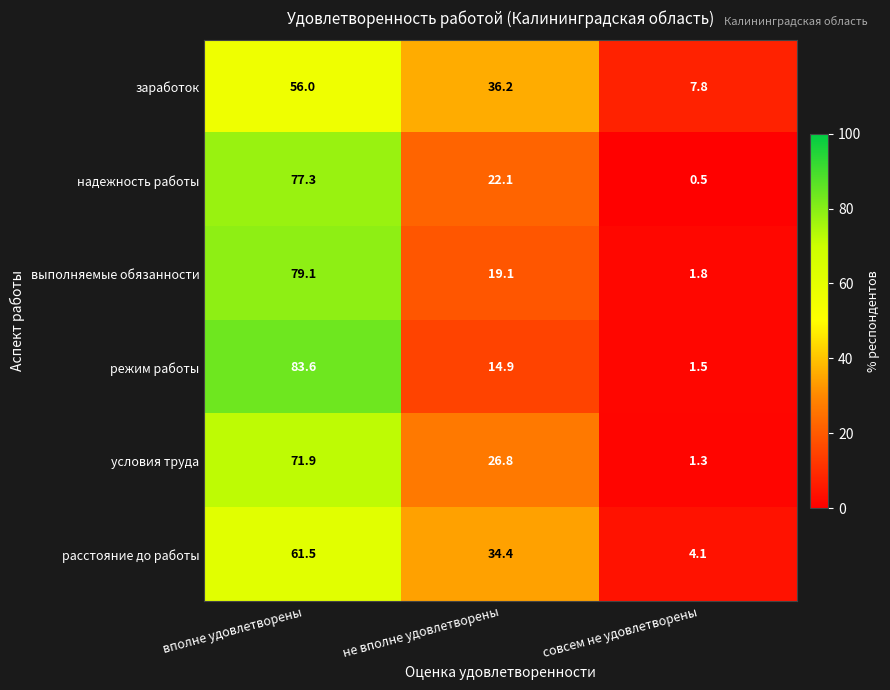

What is the difference between the выполняемые обязанности values at вполне удовлетворены and совсем не удовлетворены?

77.3